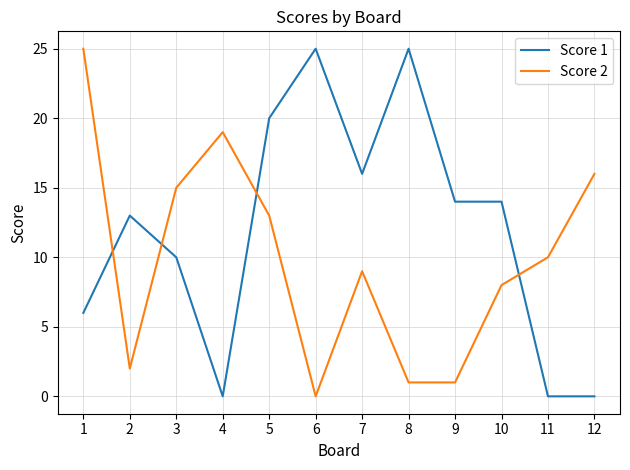

What is the difference between the Score 2 values at 10 and 12?

8